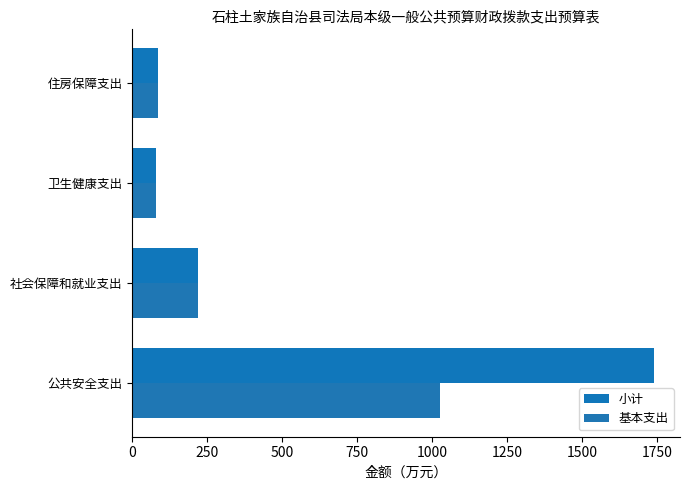

What is the sum of all 基本支出 values?

1411.1